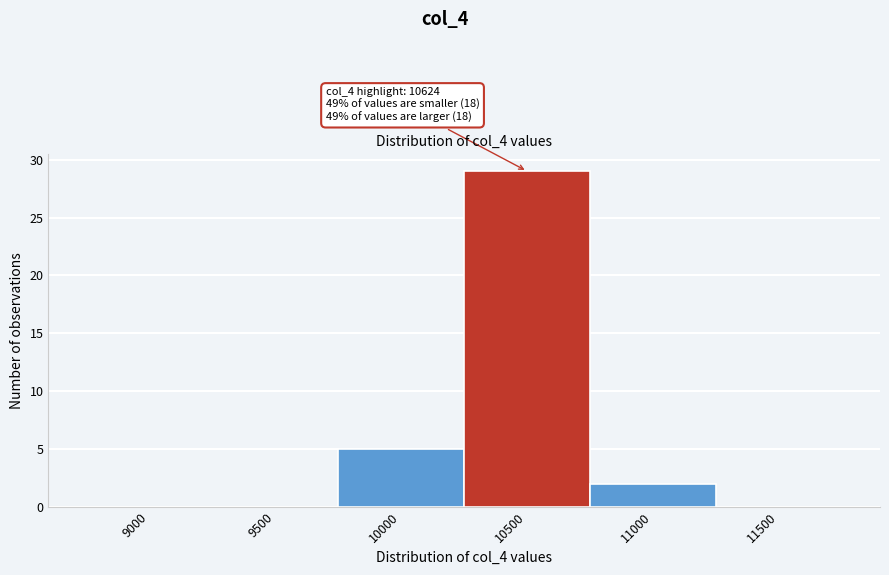

Reading left to right, transcribe all the data shown in this chart.

9000=0	9500=0	10000=5	10500=29	11000=2	11500=0